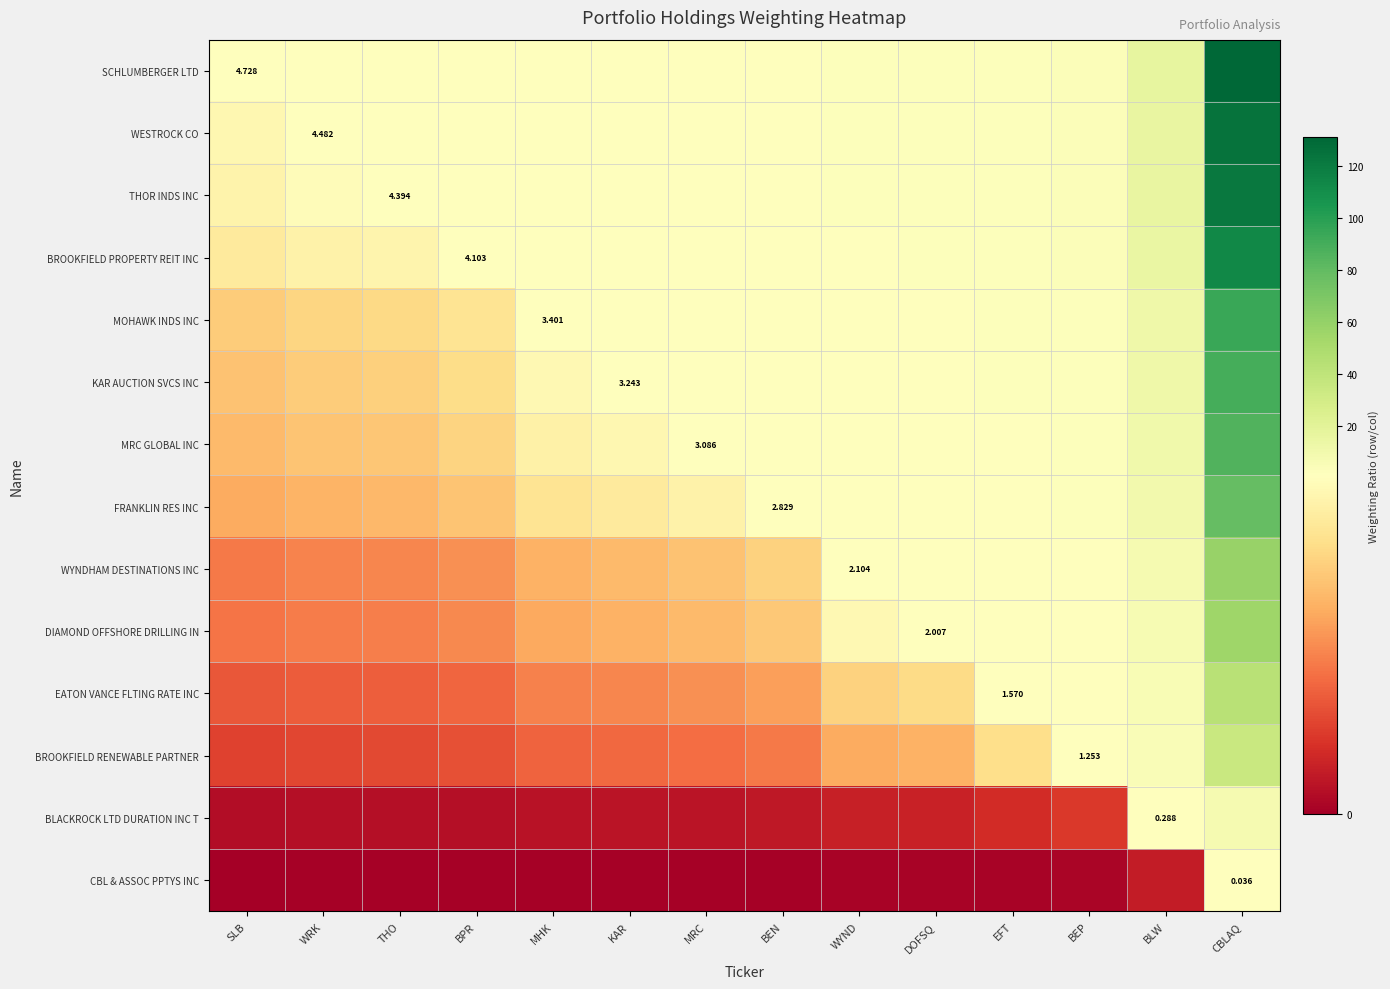

What is the greatest value displayed?

131.3